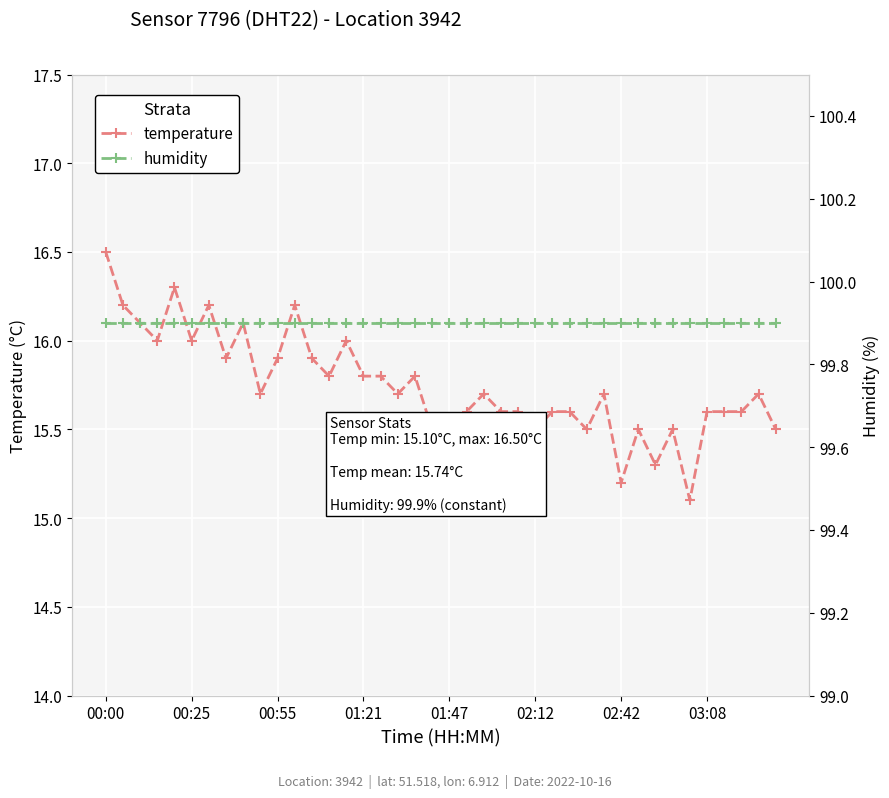

What is the approximate value of temperature at 17?

15.7